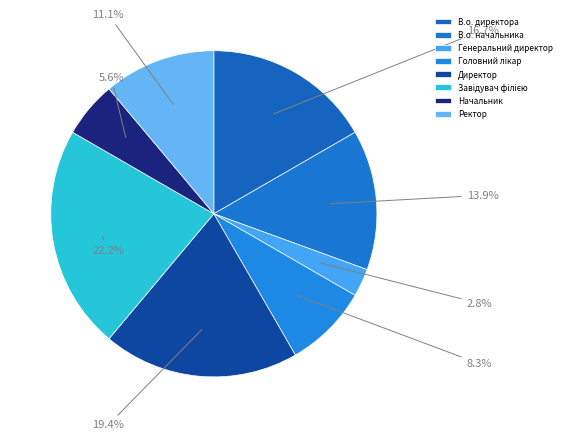

What is the change in value from Генеральний директор to Головний лікар?

+2